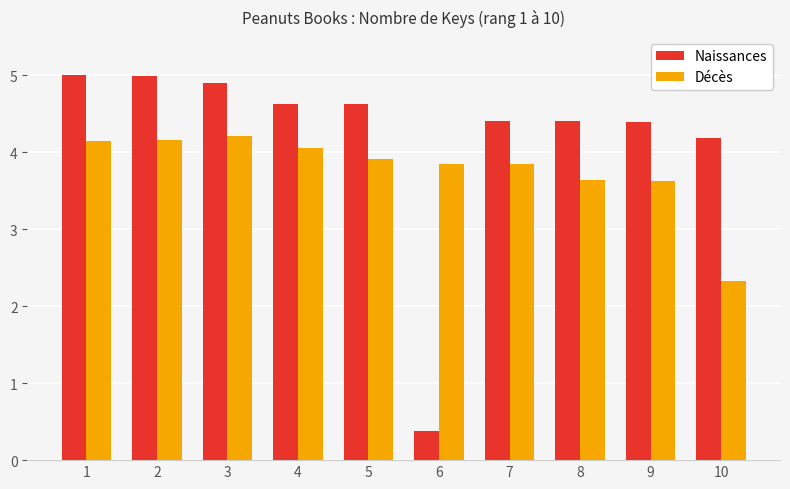

What is the sum of the Naissances values at 5 and 8?

9.0